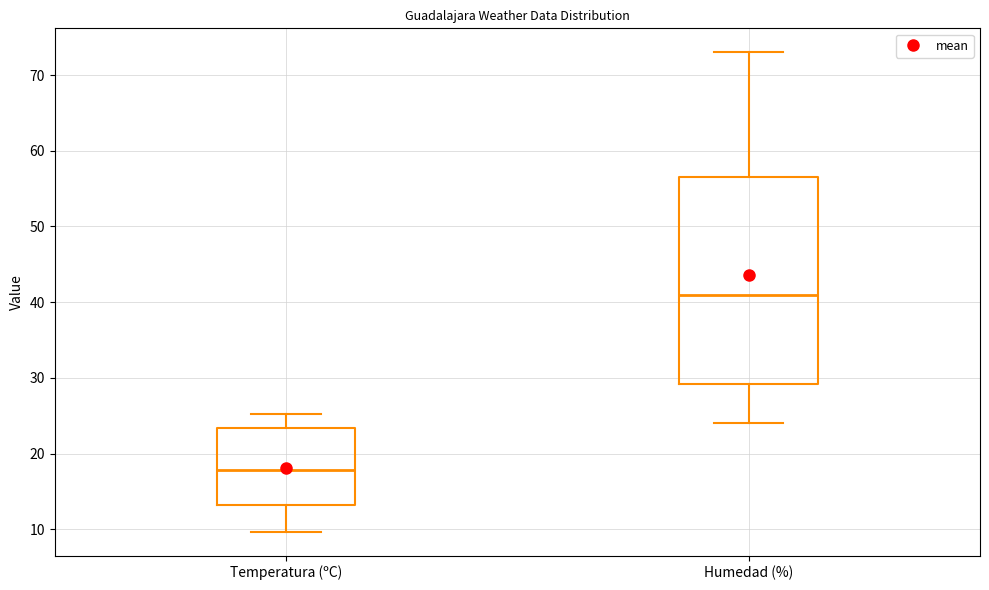

Reading left to right, transcribe this box plot: for each box, give where its median line is, the range the box spans, and where its two whiskers end, as read against the y-axis. The values are not printed on the chart, so give them approximately, as read against the axis.

Temperatura (ºC): median 18, box 13 to 23, whiskers 10 to 25
Humedad (%): median 41, box 29 to 57, whiskers 24 to 73